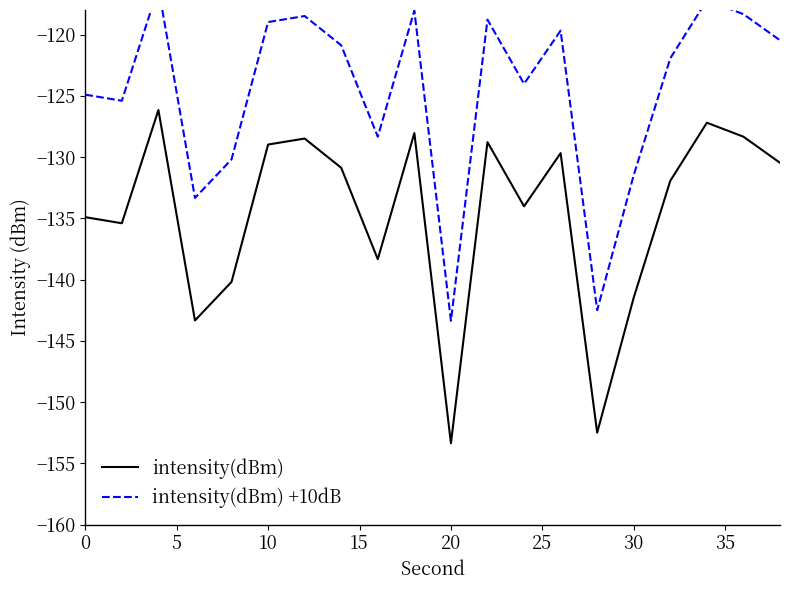

At which label does intensity(dBm) reach its minimum?

20